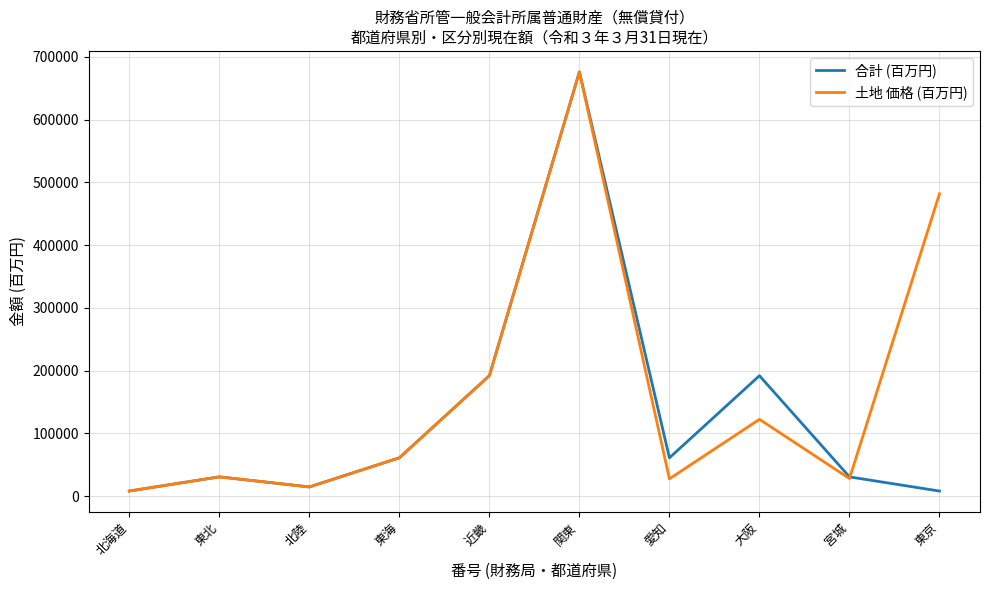

At which label does 土地 価格 (百万円) reach its peak?

関東